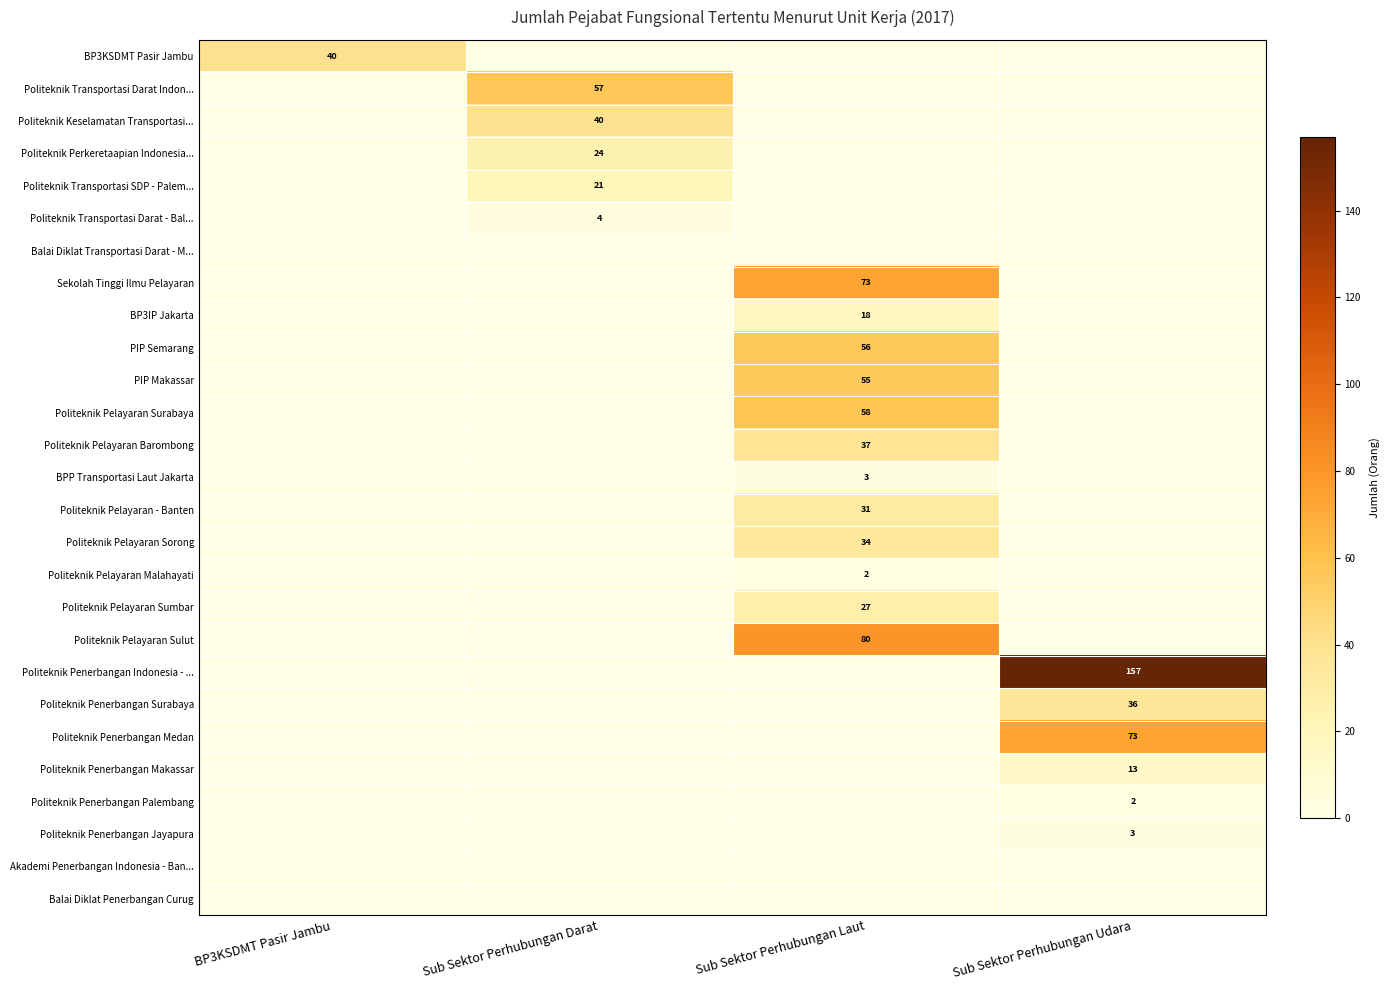

The value of Politeknik Penerbangan Medan at Sub Sektor Perhubungan Udara is 119. True or false?

False